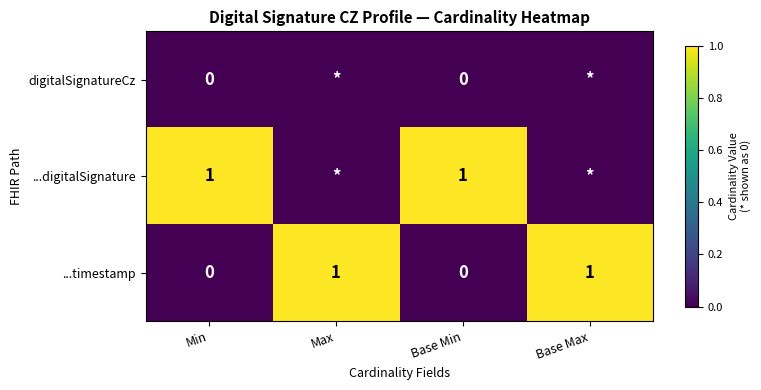

True or false: ...digitalSignature has a value of 2 at Min.

False